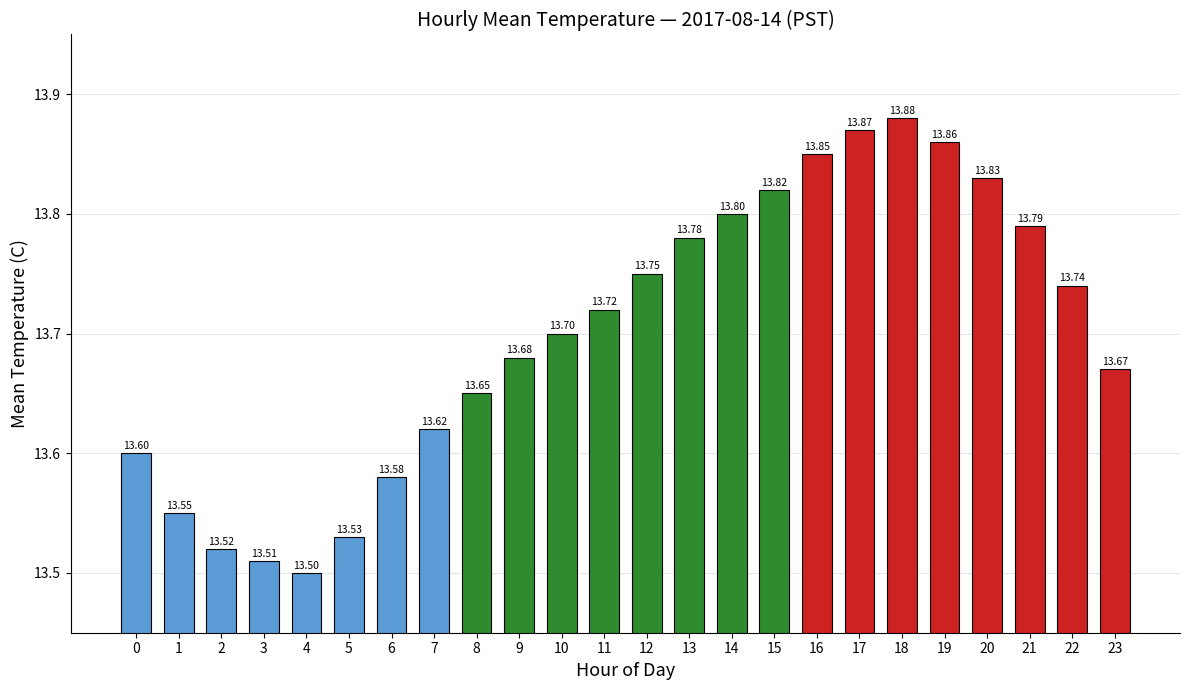

List the labels in order of value, largest first.

18, 17, 19, 16, 20, 15, 14, 21, 13, 12, 22, 11, 10, 9, 23, 8, 7, 0, 6, 1, 5, 2, 3, 4